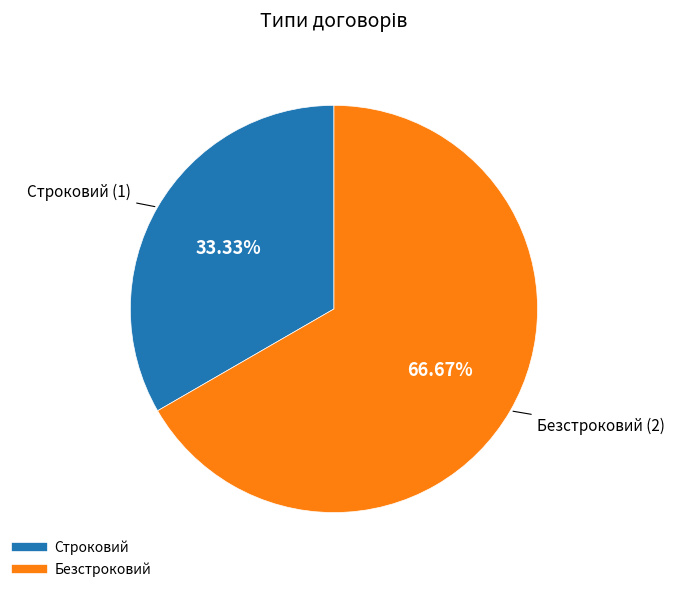

Which has a higher value, Безстроковий or Строковий?

Безстроковий